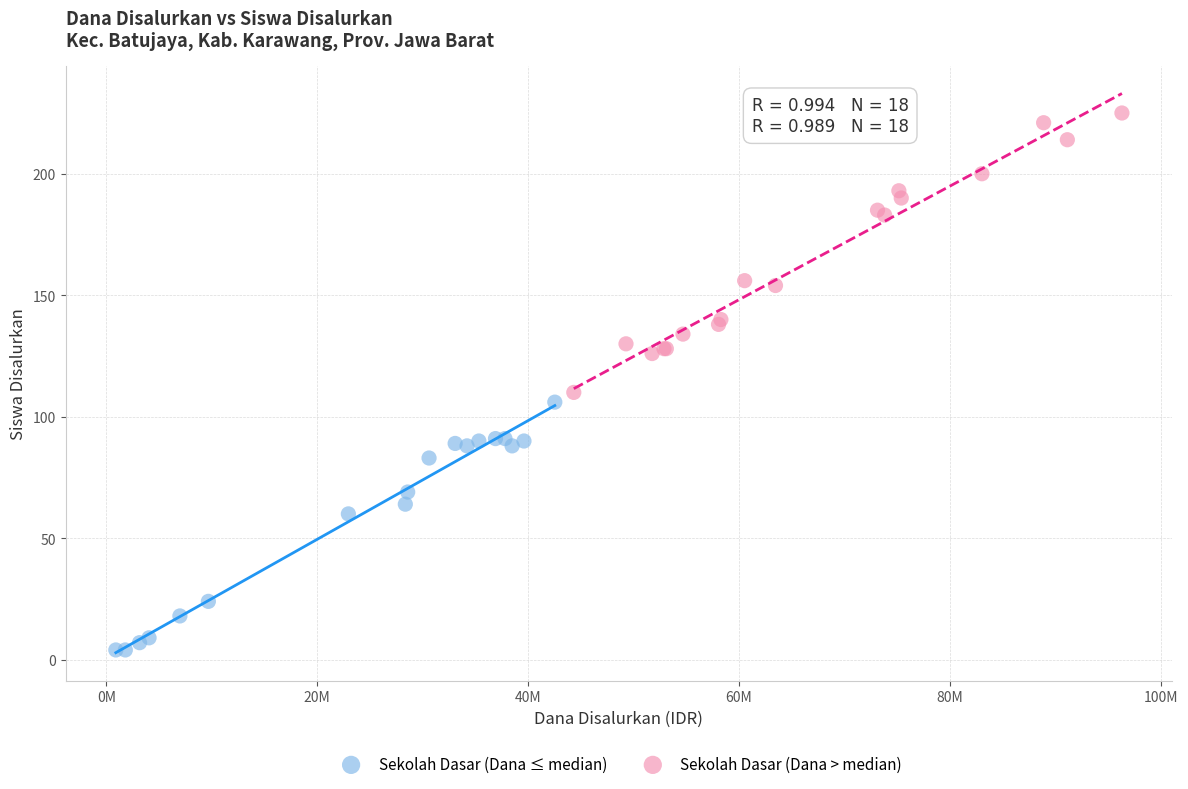

Which series reaches the minimum Y coordinate?

Sekolah Dasar (Dana ≤ median)